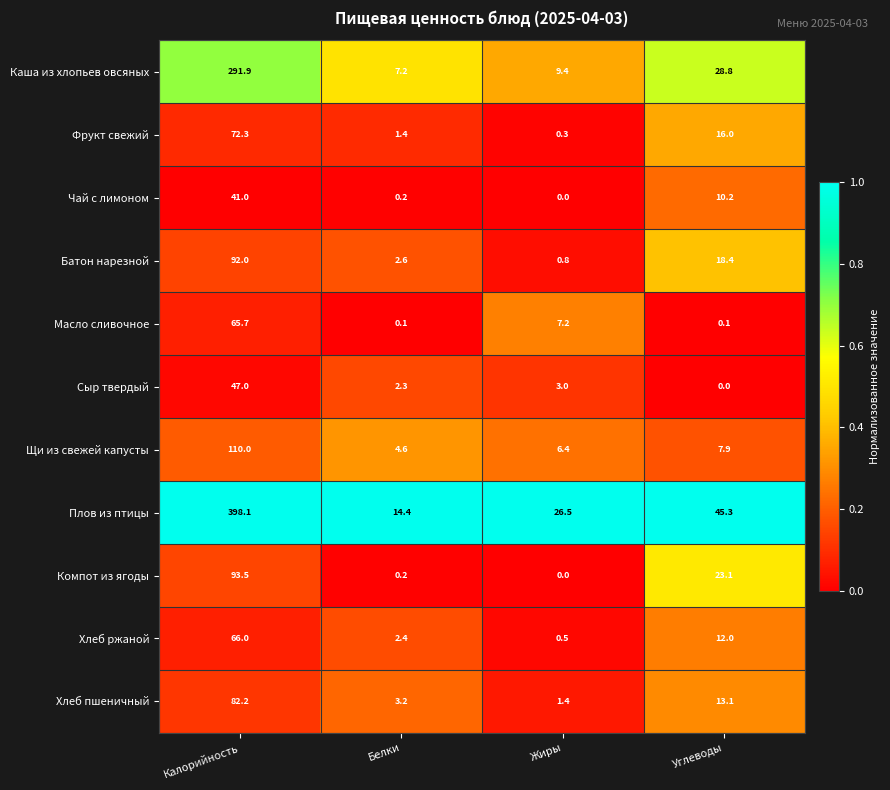

List the labels in order of Компот из ягоды value, largest first.

Калорийность, Углеводы, Белки, Жиры